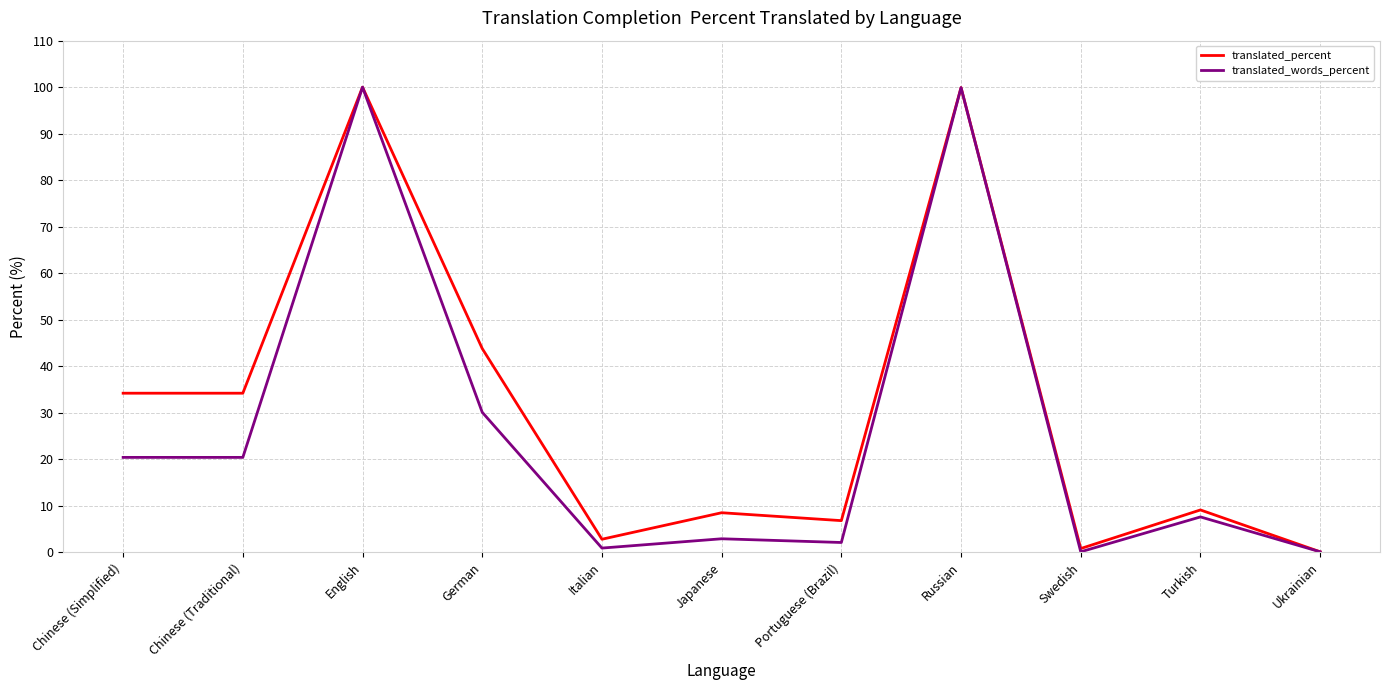

Is the value of translated_words_percent at Ukrainian greater than the value of translated_percent at Japanese?

No